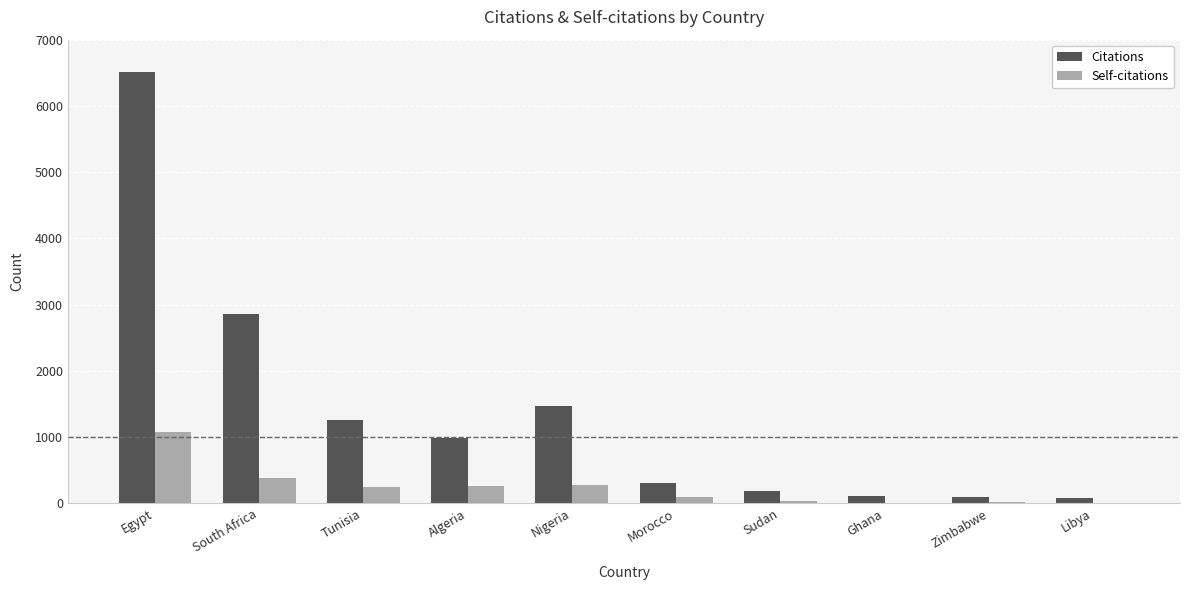

Where is Citations nearest to the value 3303?

South Africa